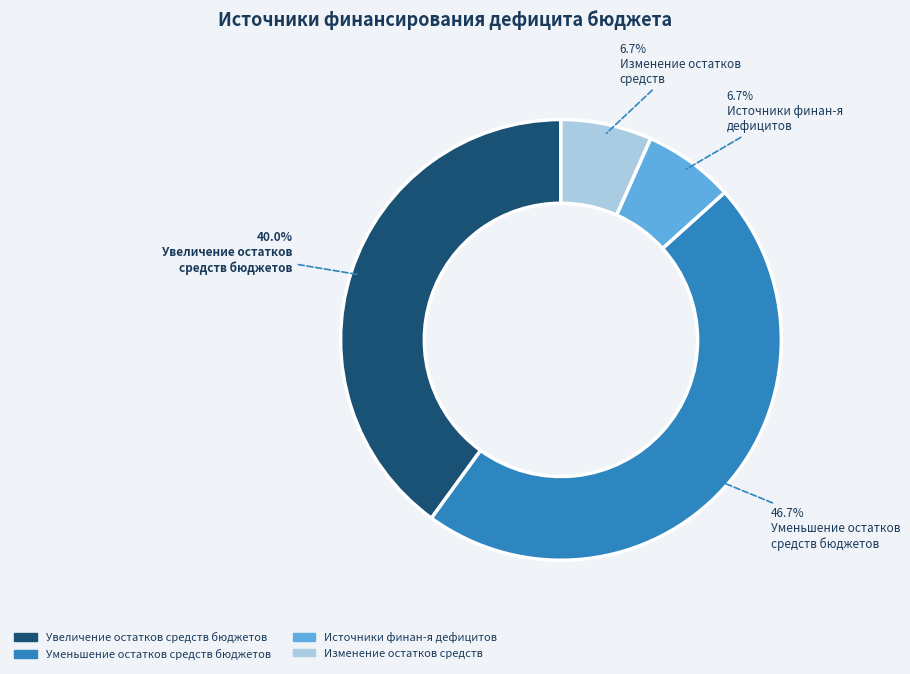

How much of the chart is everything except Изменение остатков средств?

93.3%